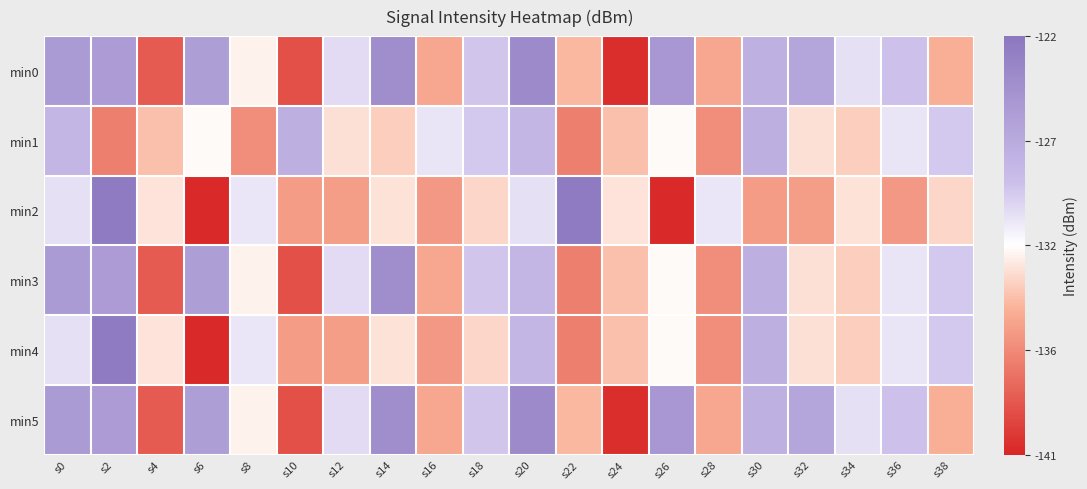

Reading right to left, what are all the values shown in this chart?

min0: s38=-134.5	s36=-128.7	s34=-130.1	s32=-126.3	s30=-127.3	s28=-134.9	s26=-125.0	s24=-140.6	s22=-134.2	s20=-123.8	s18=-128.9	s16=-134.9	s14=-124.0	s12=-129.9	s10=-139.0	s8=-132.0	s6=-125.6	s4=-138.4	s2=-125.4	s0=-125.3
min1: s38=-129.1	s36=-130.4	s34=-133.3	s32=-132.6	s30=-127.1	s28=-136.1	s26=-131.7	s24=-133.8	s22=-136.7	s20=-127.7	s18=-129.1	s16=-130.4	s14=-133.3	s12=-132.6	s10=-127.1	s8=-136.1	s6=-131.7	s4=-133.8	s2=-136.7	s0=-127.7
min2: s38=-133.0	s36=-135.5	s34=-132.6	s32=-135.3	s30=-135.4	s28=-130.4	s26=-140.8	s24=-132.5	s22=-122.4	s20=-130.1	s18=-133.0	s16=-135.5	s14=-132.6	s12=-135.3	s10=-135.4	s8=-130.4	s6=-140.8	s4=-132.5	s2=-122.4	s0=-130.1
min3: s38=-129.1	s36=-130.4	s34=-133.3	s32=-132.6	s30=-127.1	s28=-136.1	s26=-131.7	s24=-133.8	s22=-136.7	s20=-127.7	s18=-128.9	s16=-134.9	s14=-124.0	s12=-129.9	s10=-139.0	s8=-132.0	s6=-125.6	s4=-138.4	s2=-125.4	s0=-125.3
min4: s38=-129.1	s36=-130.4	s34=-133.3	s32=-132.6	s30=-127.1	s28=-136.1	s26=-131.7	s24=-133.8	s22=-136.7	s20=-127.7	s18=-133.0	s16=-135.5	s14=-132.6	s12=-135.3	s10=-135.4	s8=-130.4	s6=-140.8	s4=-132.5	s2=-122.4	s0=-130.1
min5: s38=-134.5	s36=-128.7	s34=-130.1	s32=-126.3	s30=-127.3	s28=-134.9	s26=-125.0	s24=-140.6	s22=-134.2	s20=-123.8	s18=-128.9	s16=-134.9	s14=-124.0	s12=-129.9	s10=-139.0	s8=-132.0	s6=-125.6	s4=-138.4	s2=-125.4	s0=-125.3